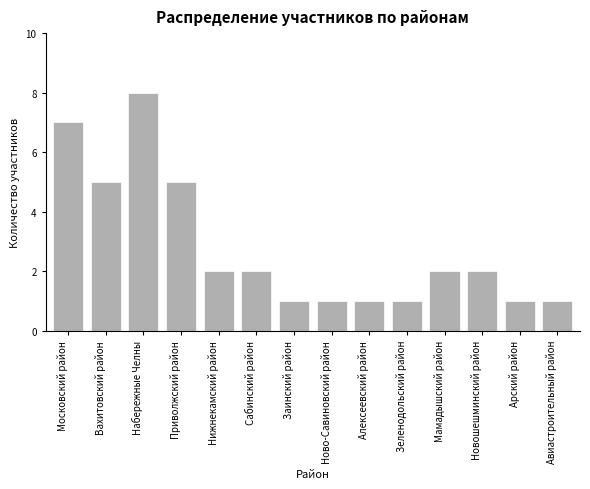

Reading left to right, transcribe all the data shown in this chart.

Московский район=7	Вахитовский район=5	Набережные Челны=8	Приволжский район=5	Нижнекамский район=2	Сабинский район=2	Заинский район=1	Ново-Савиновский район=1	Алексеевский район=1	Зеленодольский район=1	Мамадышский район=2	Новошешминский район=2	Арский район=1	Авиастроительный район=1